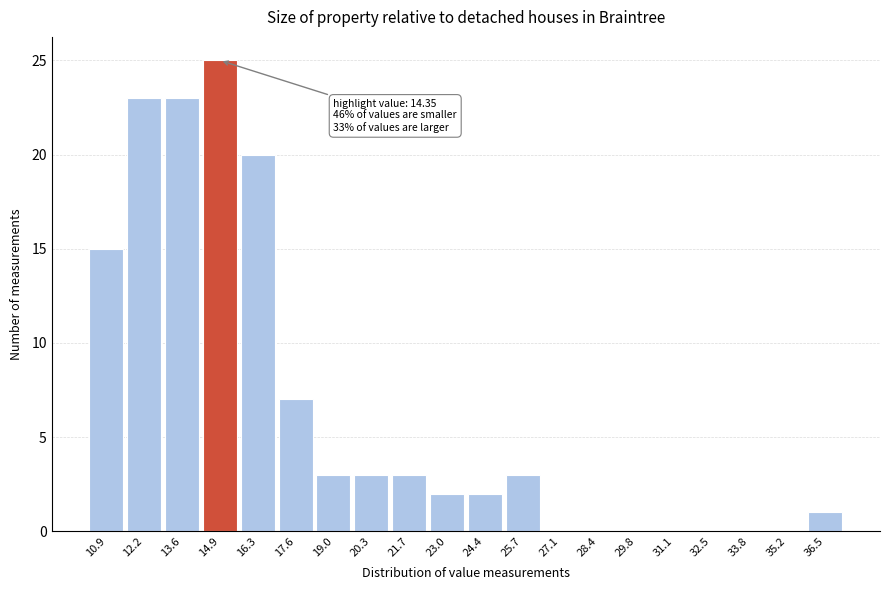

Reading right to left, list all the values displayed in this chart.

36.5=1	35.2=0	33.8=0	32.5=0	31.1=0	29.8=0	28.4=0	27.1=0	25.7=3	24.4=2	23.0=2	21.7=3	20.3=3	19.0=3	17.6=7	16.3=20	14.9=25	13.6=23	12.2=23	10.9=15